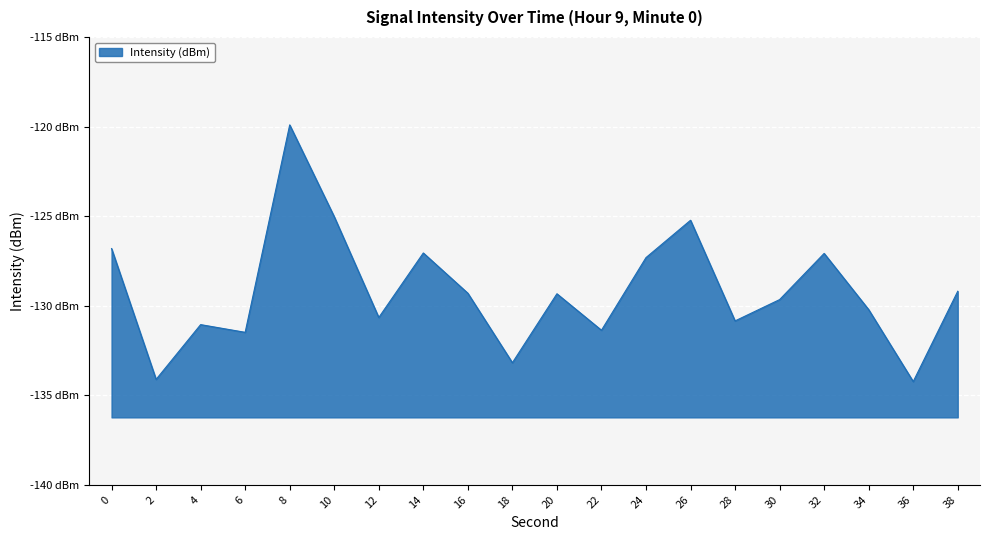

How many data points does each series have?

20